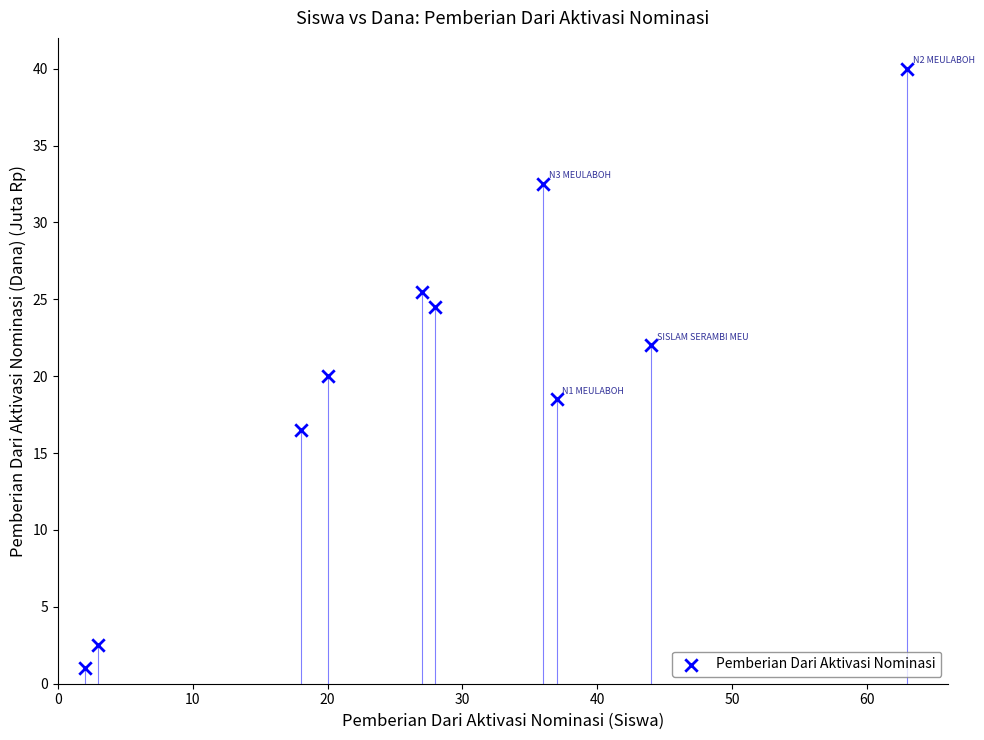

What is the range of Y values (max minus min)?

39.0